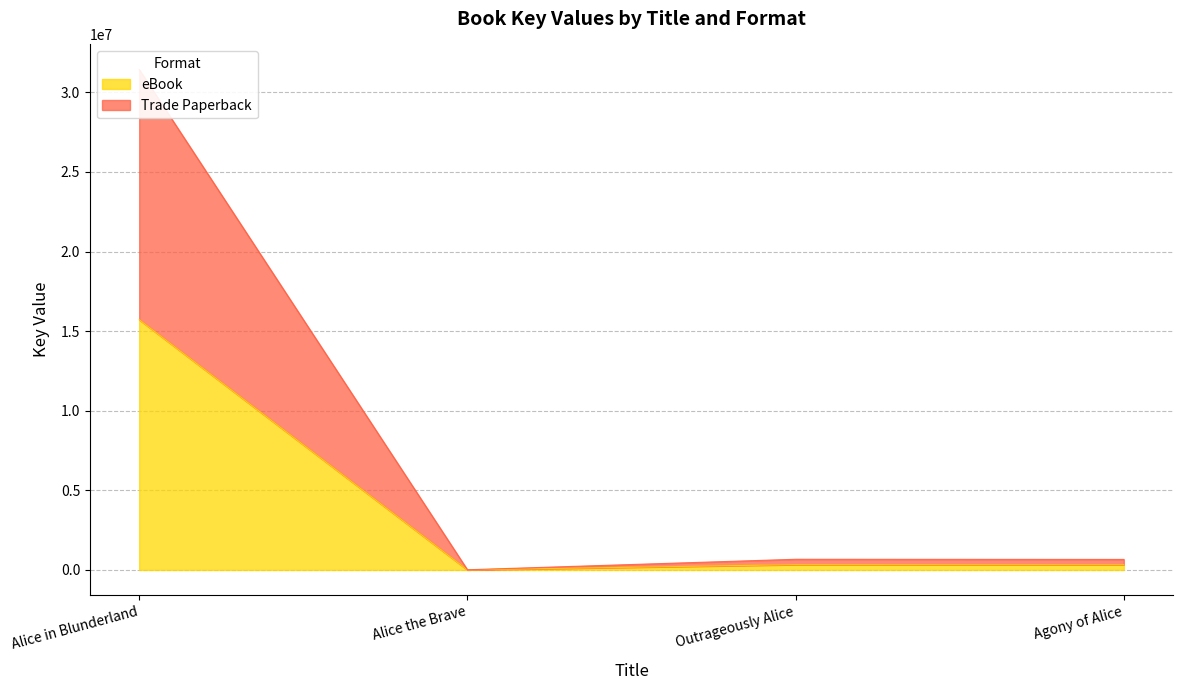

What are all the series names shown in the legend?

eBook, Trade Paperback